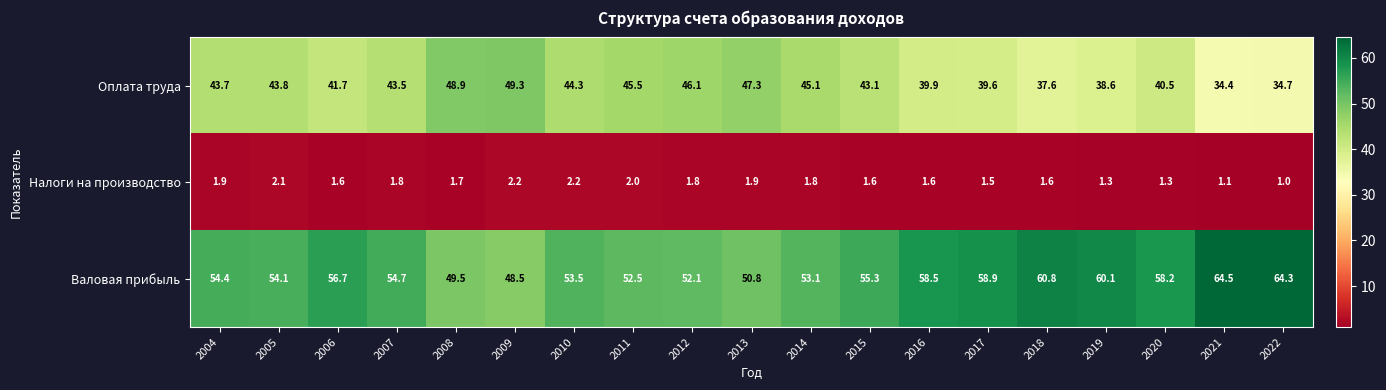

What is the difference between the maximum and minimum values in the Налоги на производство series?

1.2